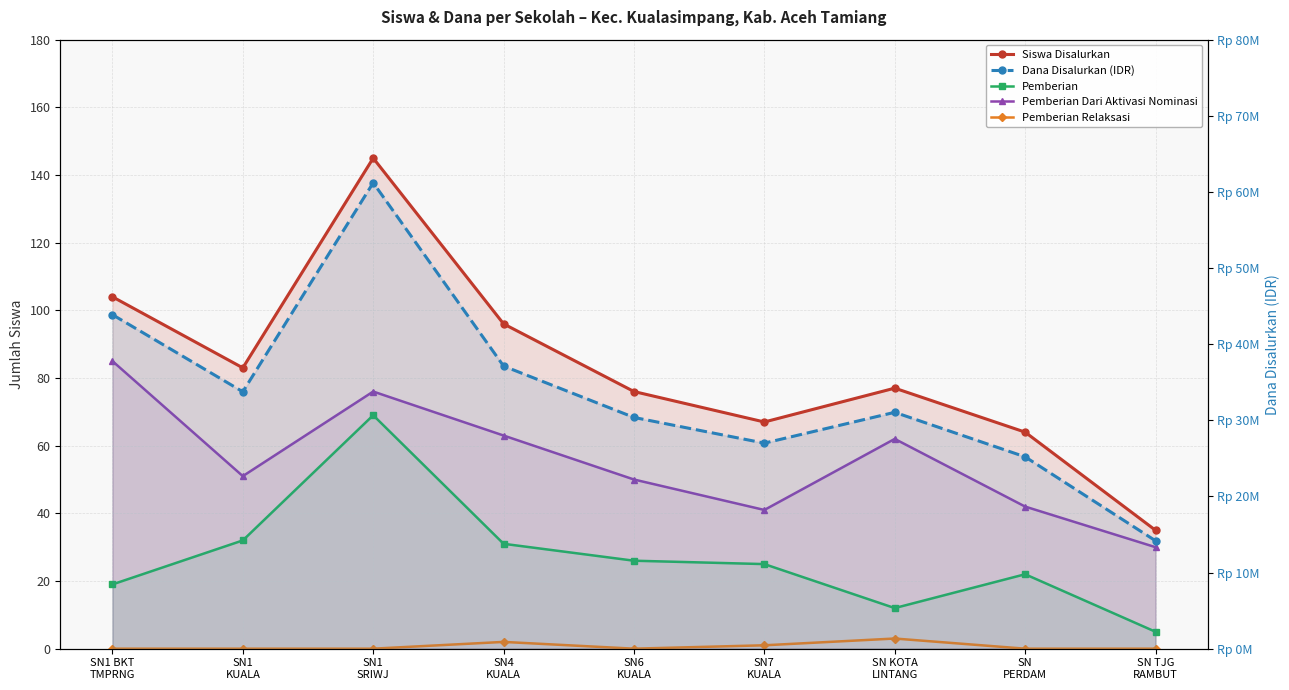

How many lines are shown in the chart?

5